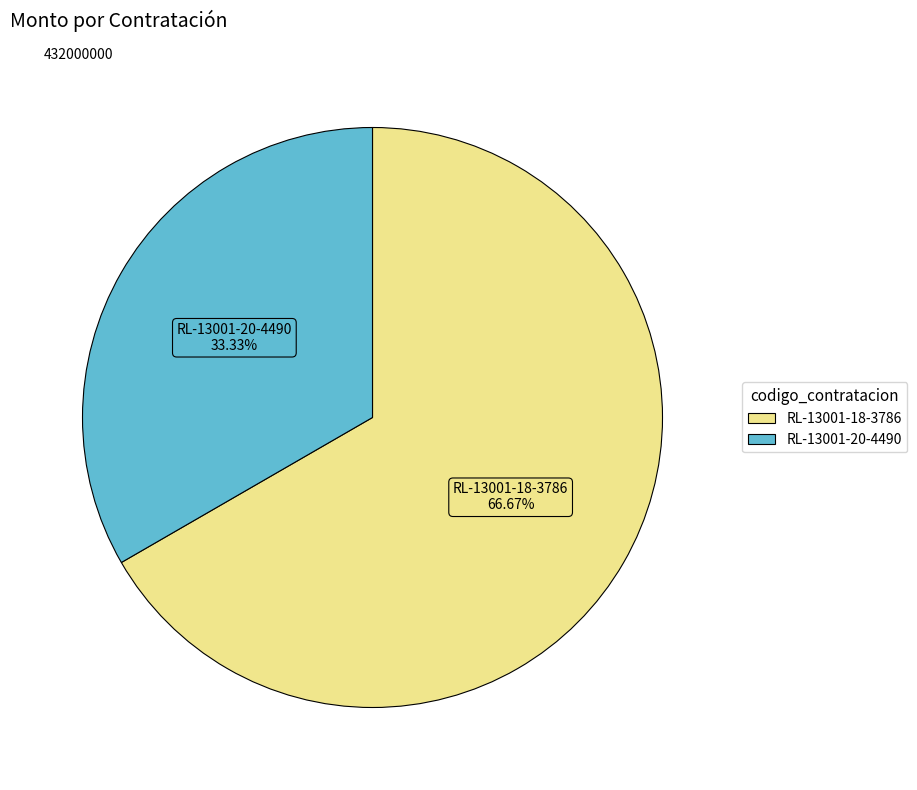

Is there a majority slice in this chart?

Yes